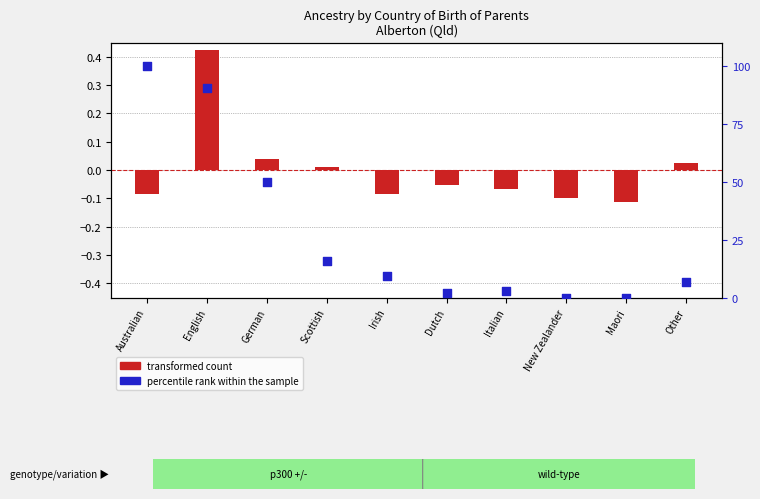

Which series contains the highest Y value?

percentile rank within the sample